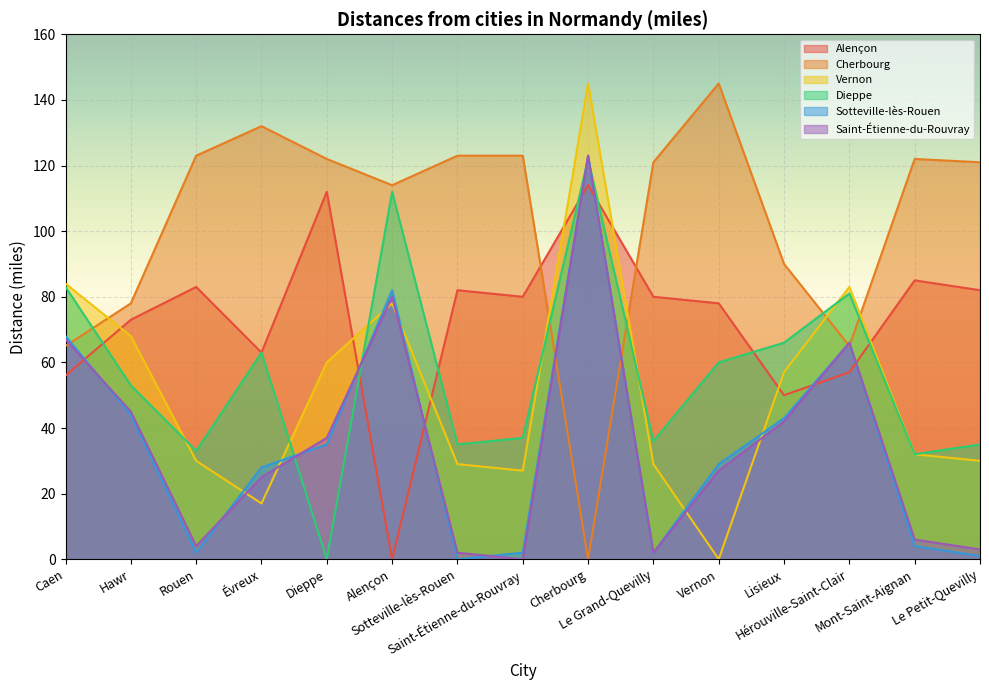

Between Saint-Étienne-du-Rouvray and Mont-Saint-Aignan, which series saw the biggest shift?

Saint-Étienne-du-Rouvray